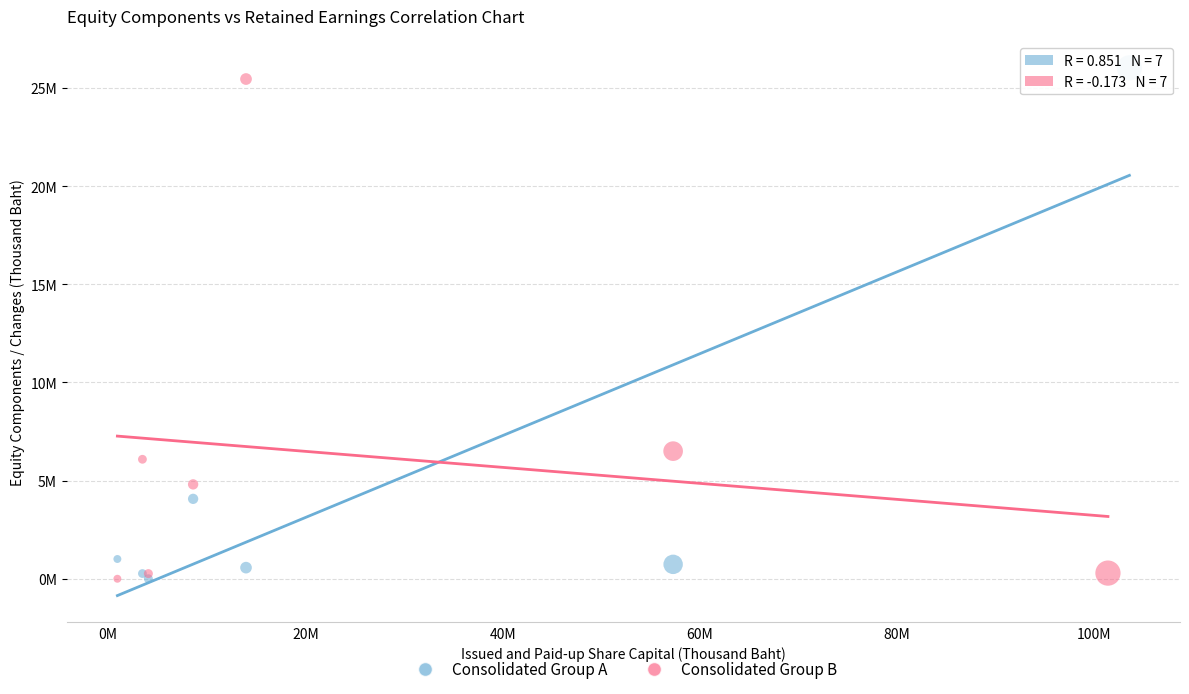

Which series reaches the maximum Y coordinate?

Consolidated Group A